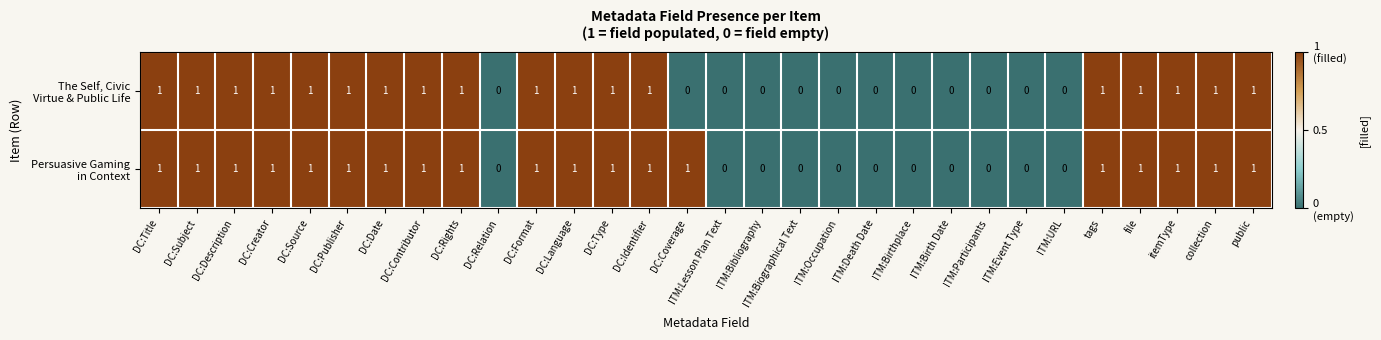

Count the number of categories in the chart.

30